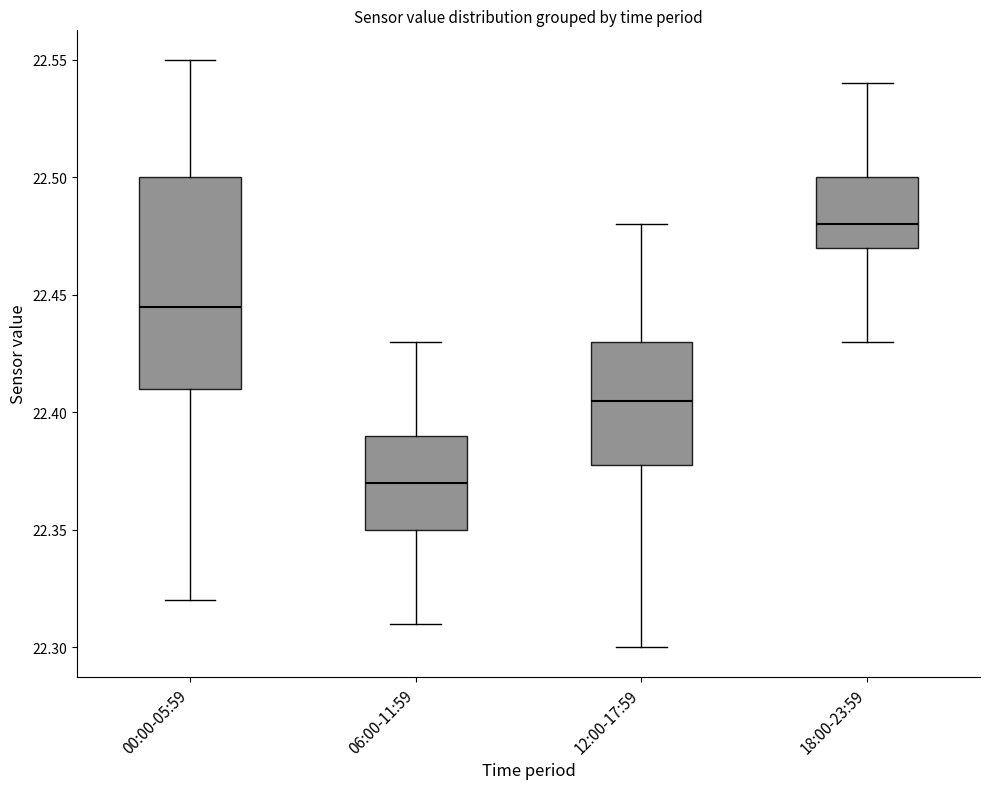

Reading left to right, read every box against the y-axis: the position of its median line, the range the box covers, and the ends of its whiskers. The values are not printed on the chart, so give them approximately, as read against the axis.

00:00-05:59: median 22.445, box 22.410 to 22.500, whiskers 22.320 to 22.550
06:00-11:59: median 22.370, box 22.350 to 22.390, whiskers 22.310 to 22.430
12:00-17:59: median 22.405, box 22.380 to 22.430, whiskers 22.300 to 22.480
18:00-23:59: median 22.480, box 22.470 to 22.500, whiskers 22.430 to 22.540